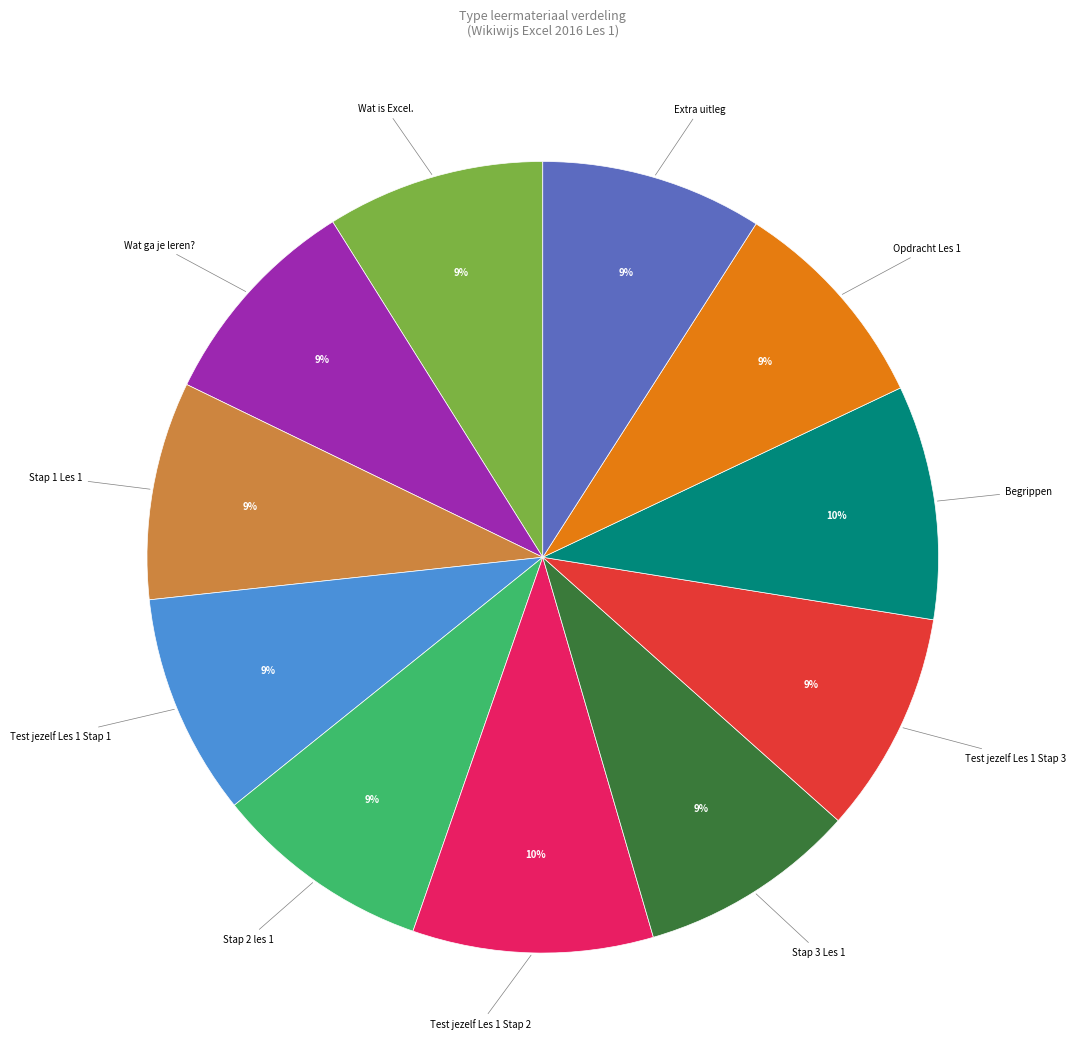

Does any single category account for the majority?

No